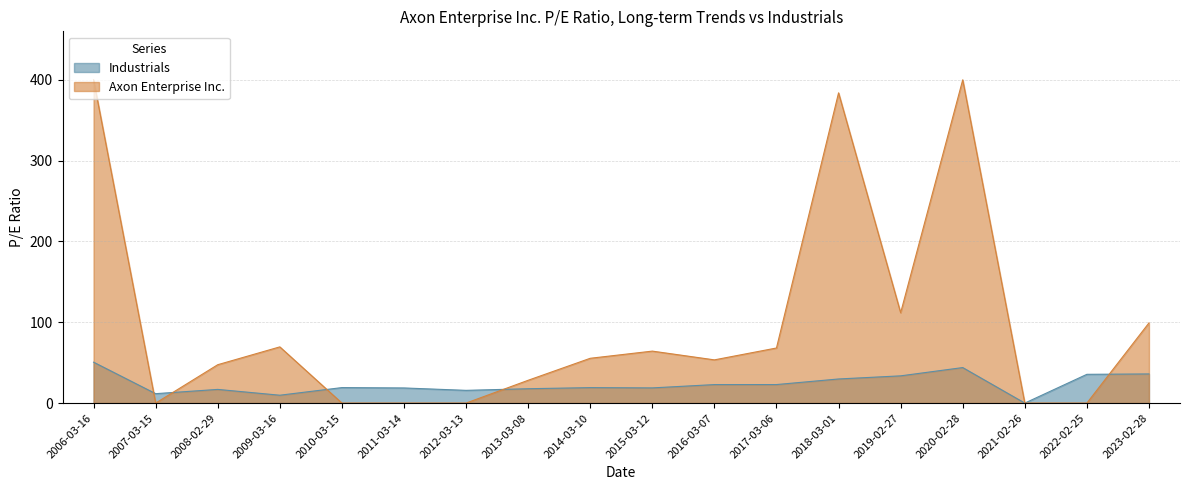

How many values are below 19?

8